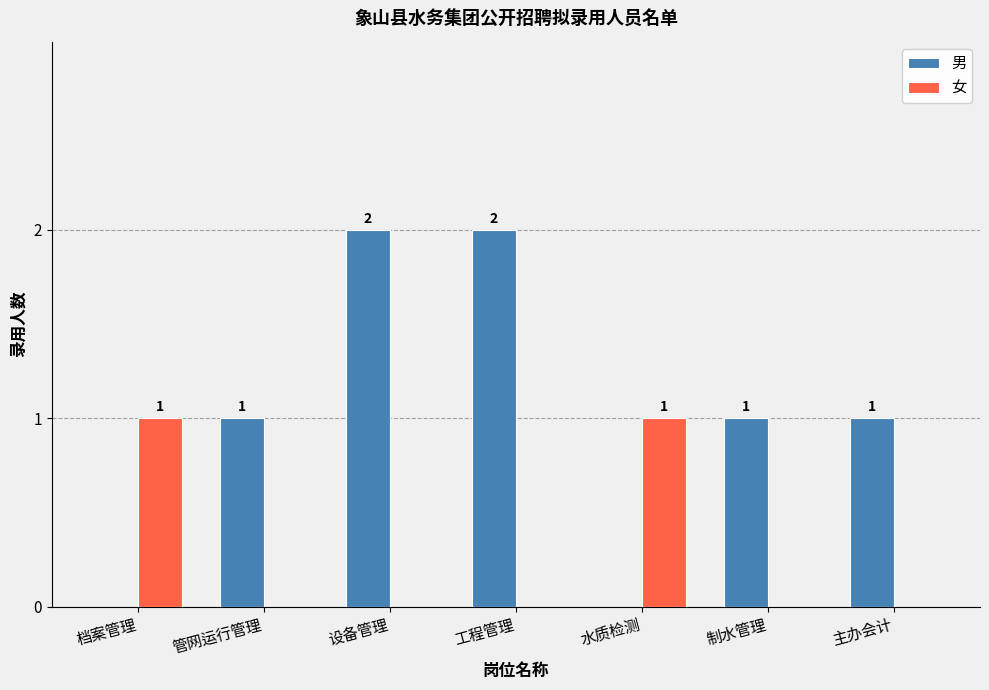

Which series changed the most between 工程管理 and 制水管理?

男